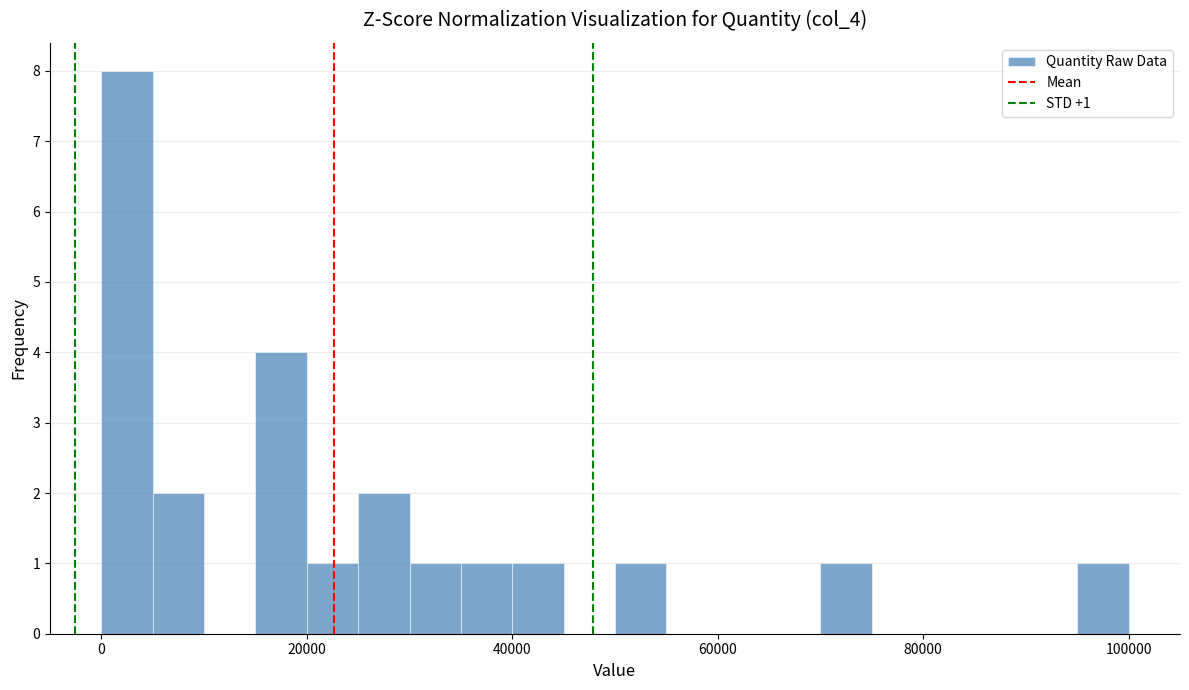

Around what value on the x-axis is the tallest bar? Give the approximate position of its centre, as read against the axis.

2000